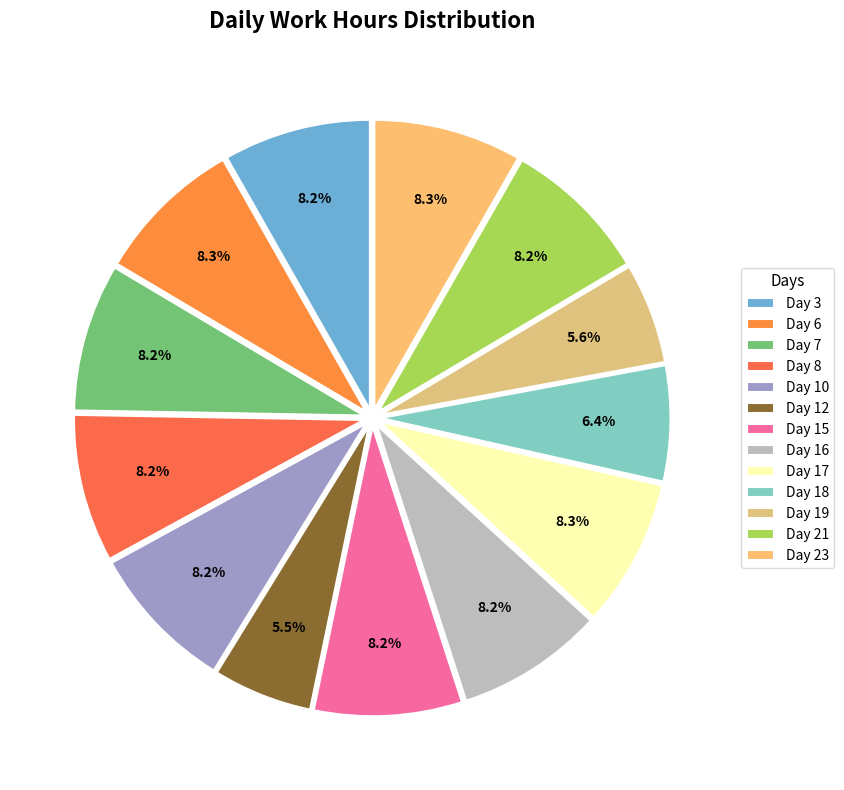

To the nearest percent, what is the combined percentage of Day 7 and Day 16?

16%